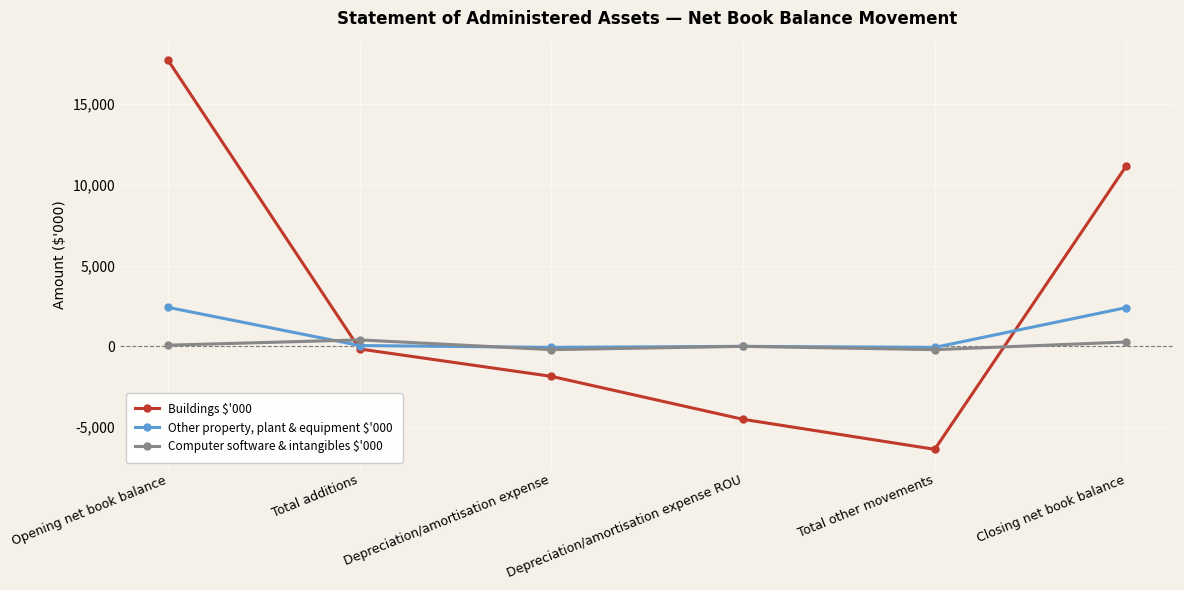

Which series has the widest spread of values?

Buildings $'000